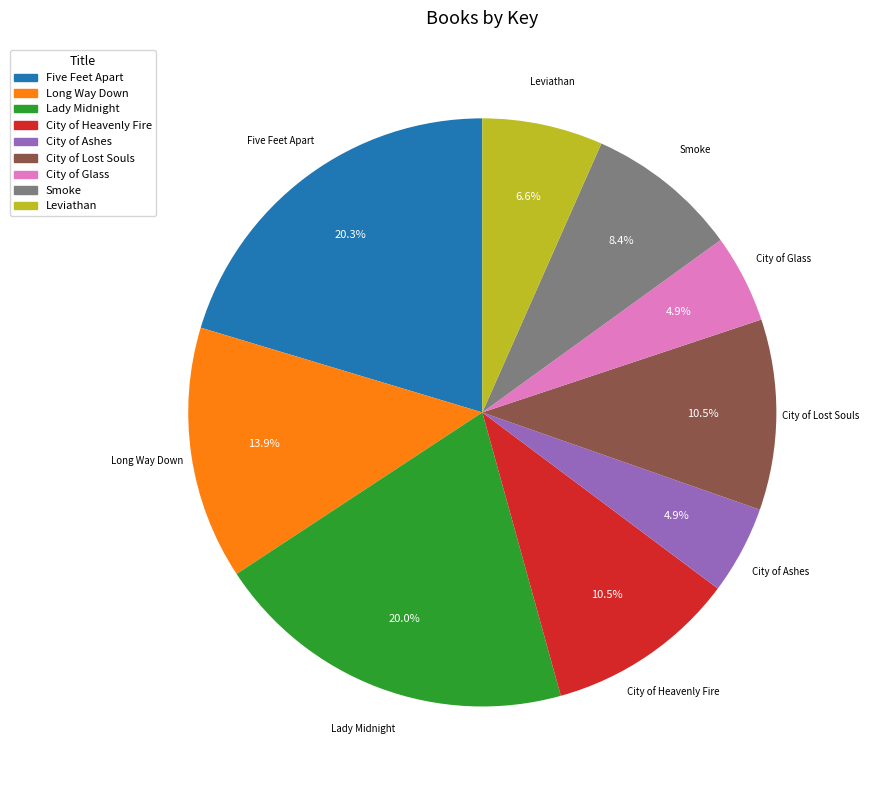

Is there a majority slice in this chart?

No